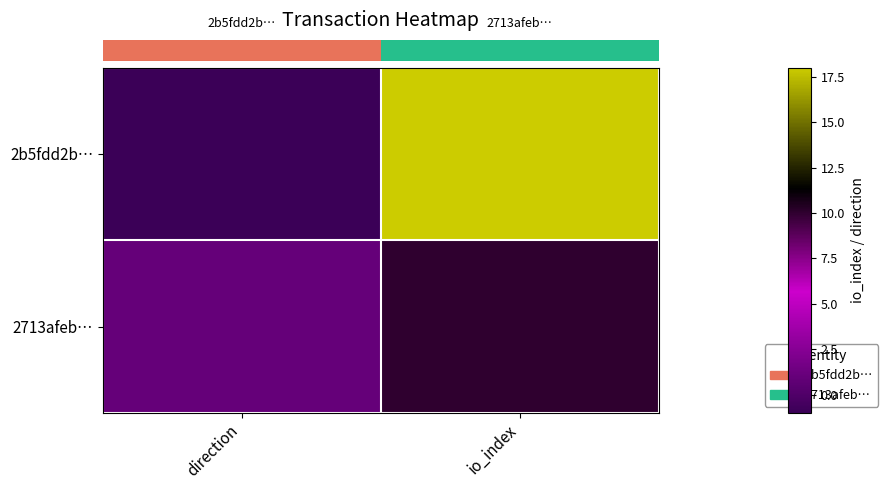

What is the smallest value displayed?

-1